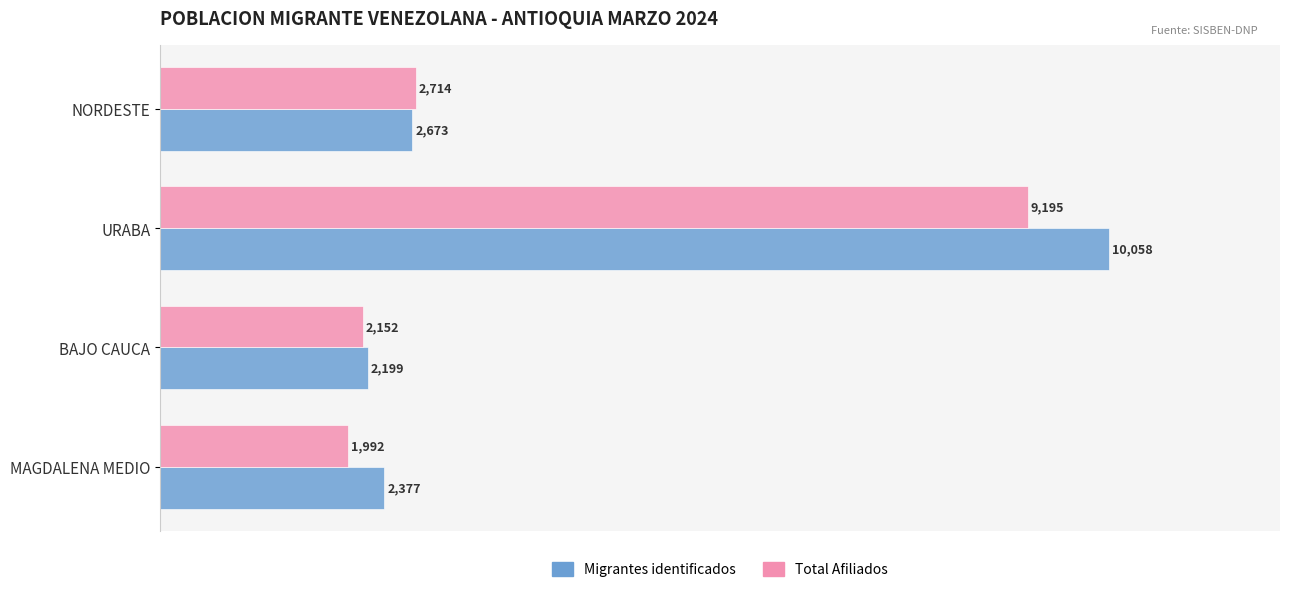

List the series in order of their peak value, lowest first.

Total Afiliados, Migrantes identificados